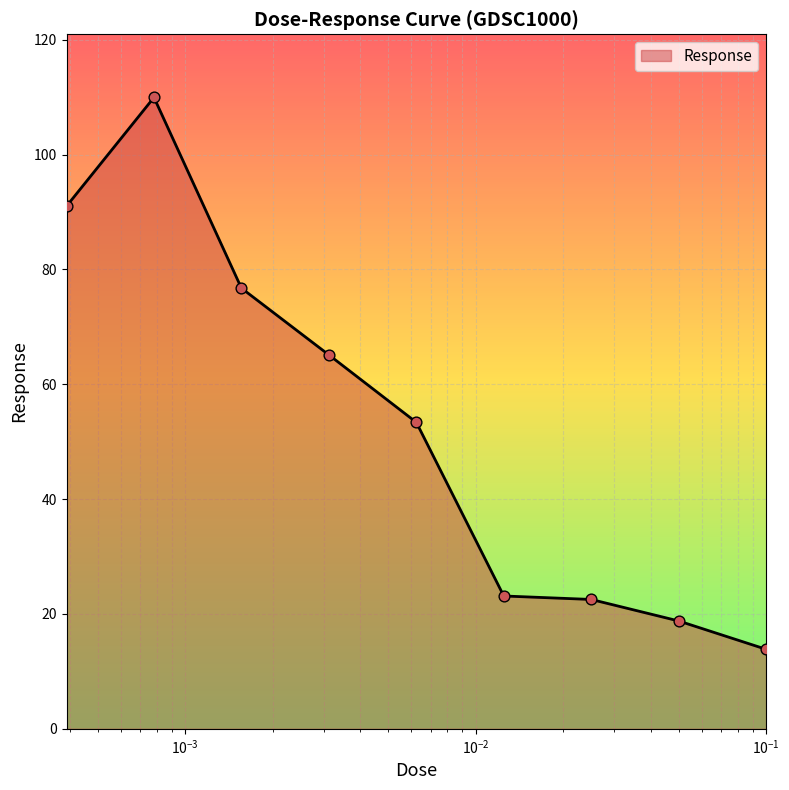

What is the smallest value displayed?

13.9